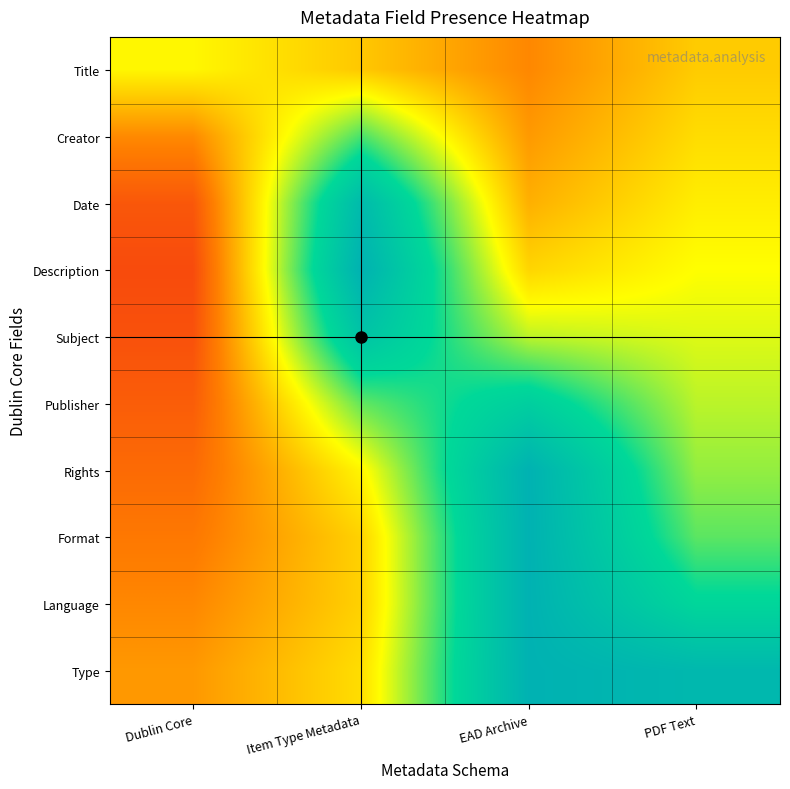

At Item Type Metadata, list the series in order from largest to smallest.

Description, Date, Subject, Creator, Publisher, Rights, Type, Format, Language, Title